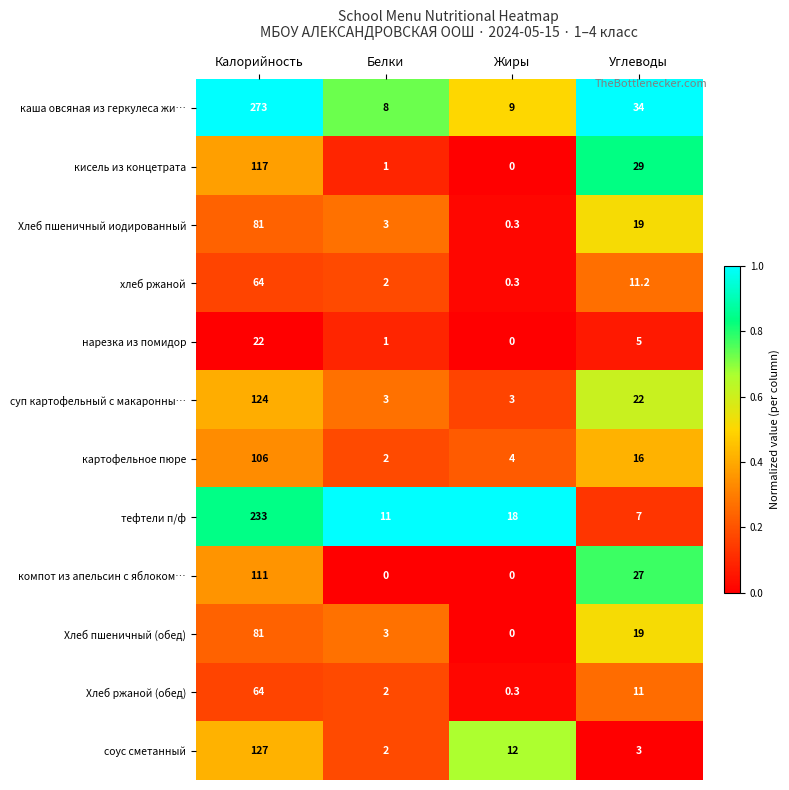

What is the total value across all series at Углеводы?

203.2